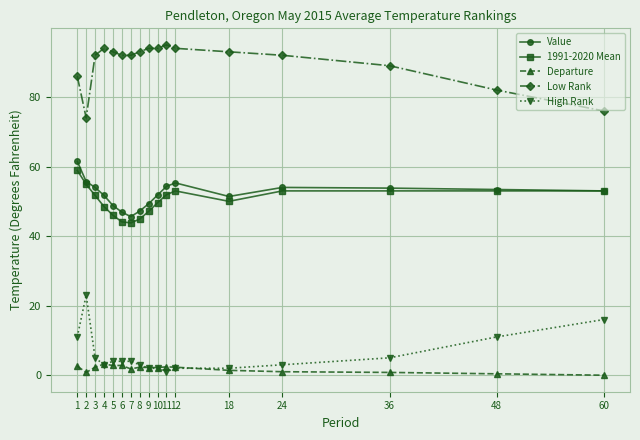

The Value series shows 80.4 at 5. True or false?

False